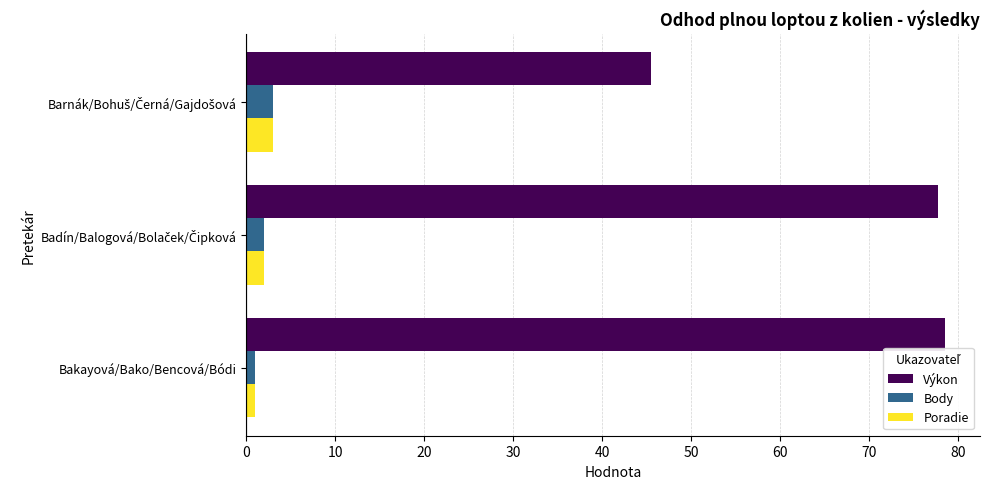

Which series has the largest total across all categories?

Výkon